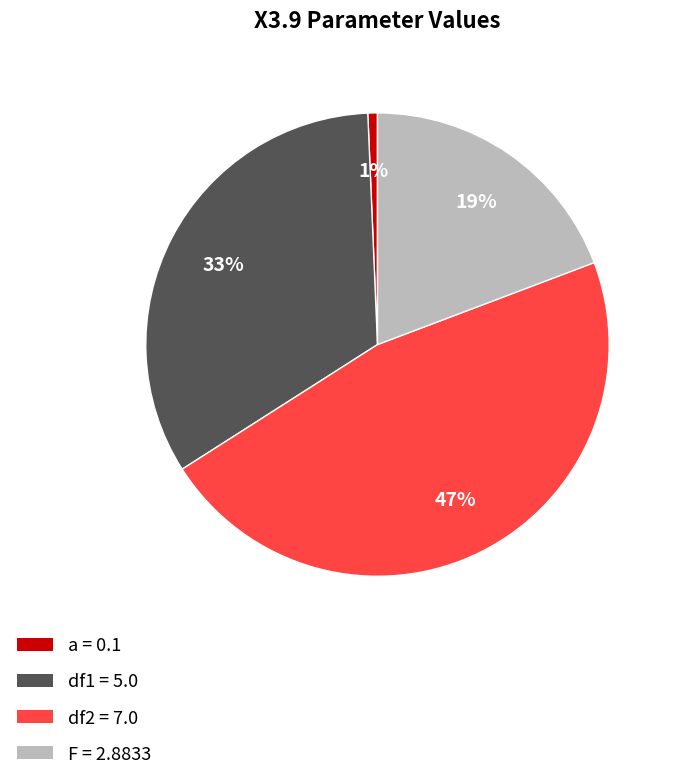

The df2 slice represents 54% of the pie. True or false?

False